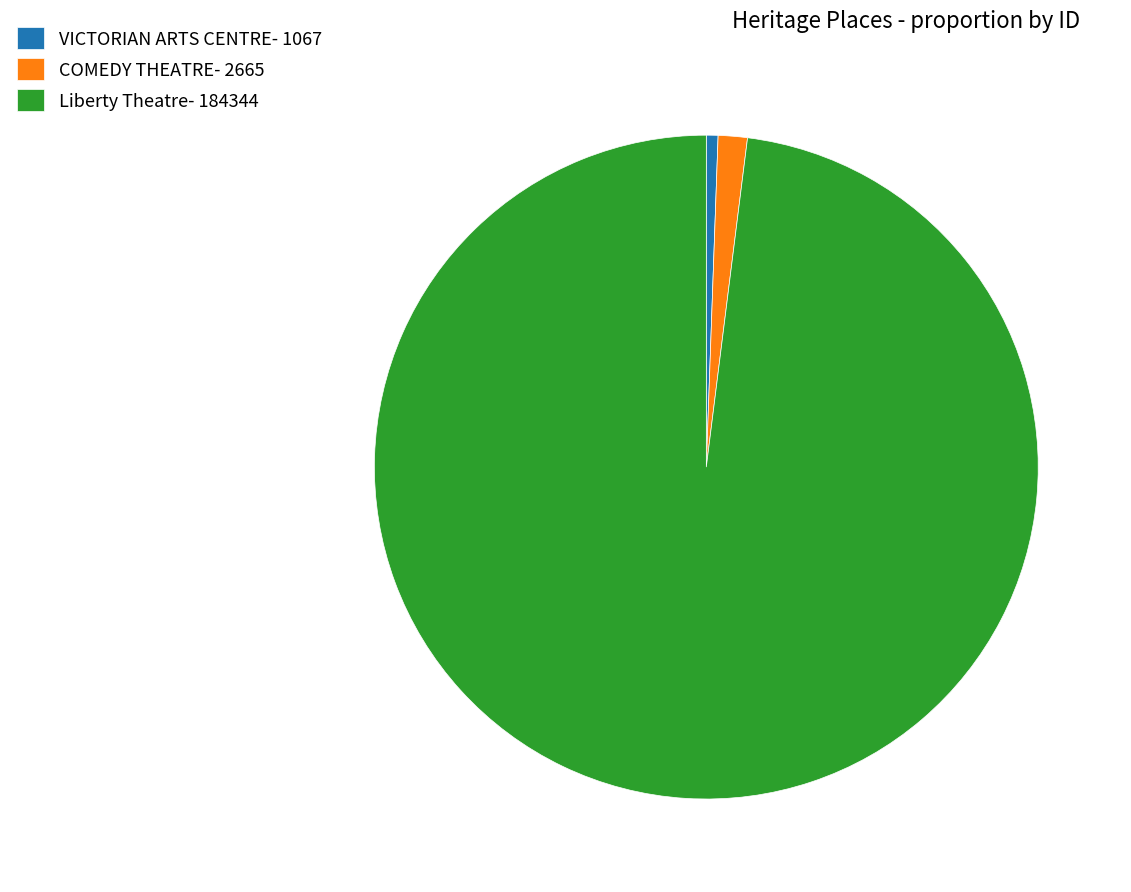

Does Liberty Theatre- 184344 represent more than half of the total?

Yes